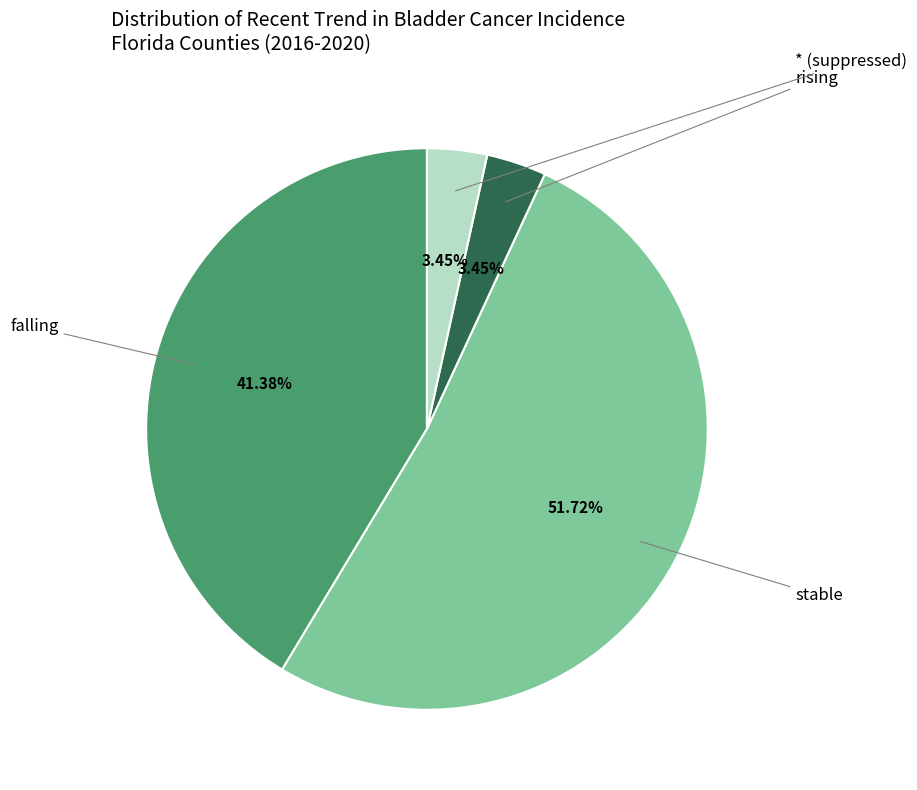

Does any single category account for the majority?

Yes